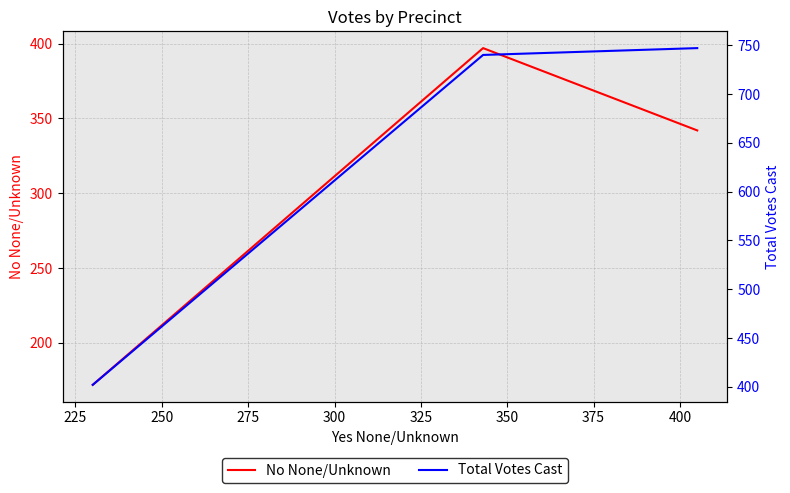

The No None/Unknown series shows 272 at 250. True or false?

False